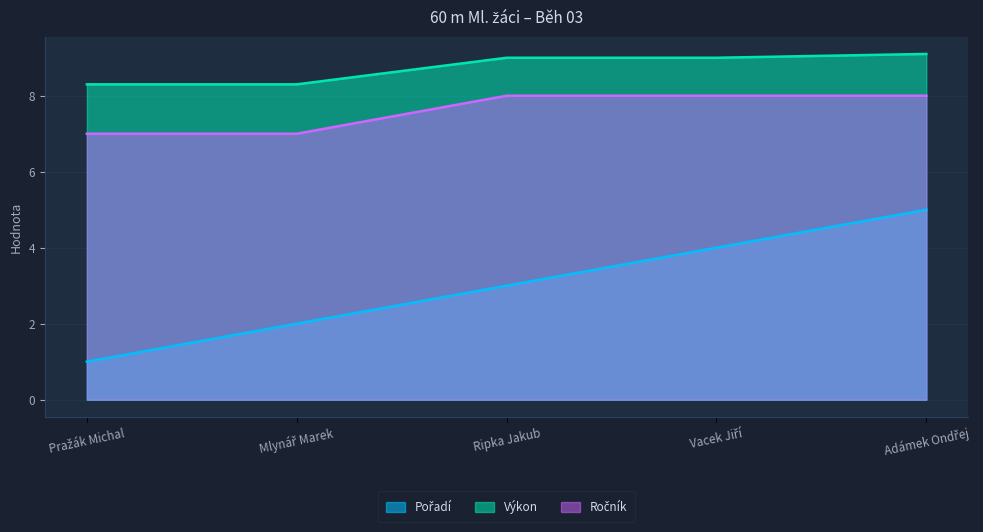

What is the value of the Ročník point at the 3rd from the left?

8.0